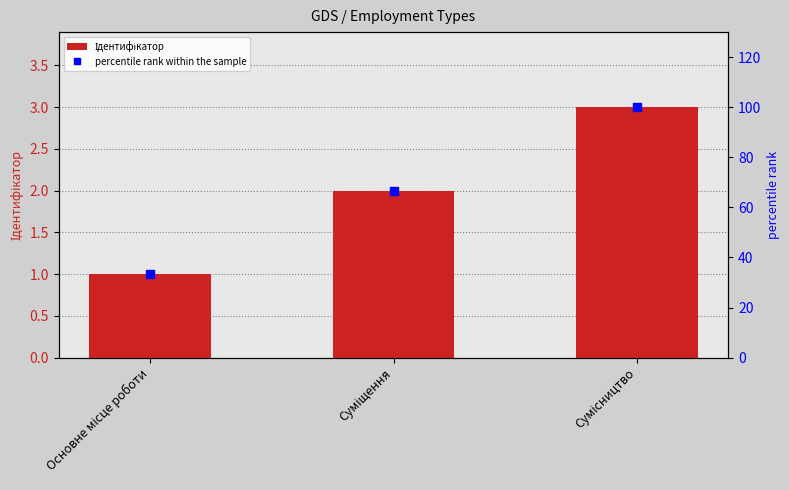

True or false: percentile rank within the sample has a value of 100.0 at Сумісництво.

True